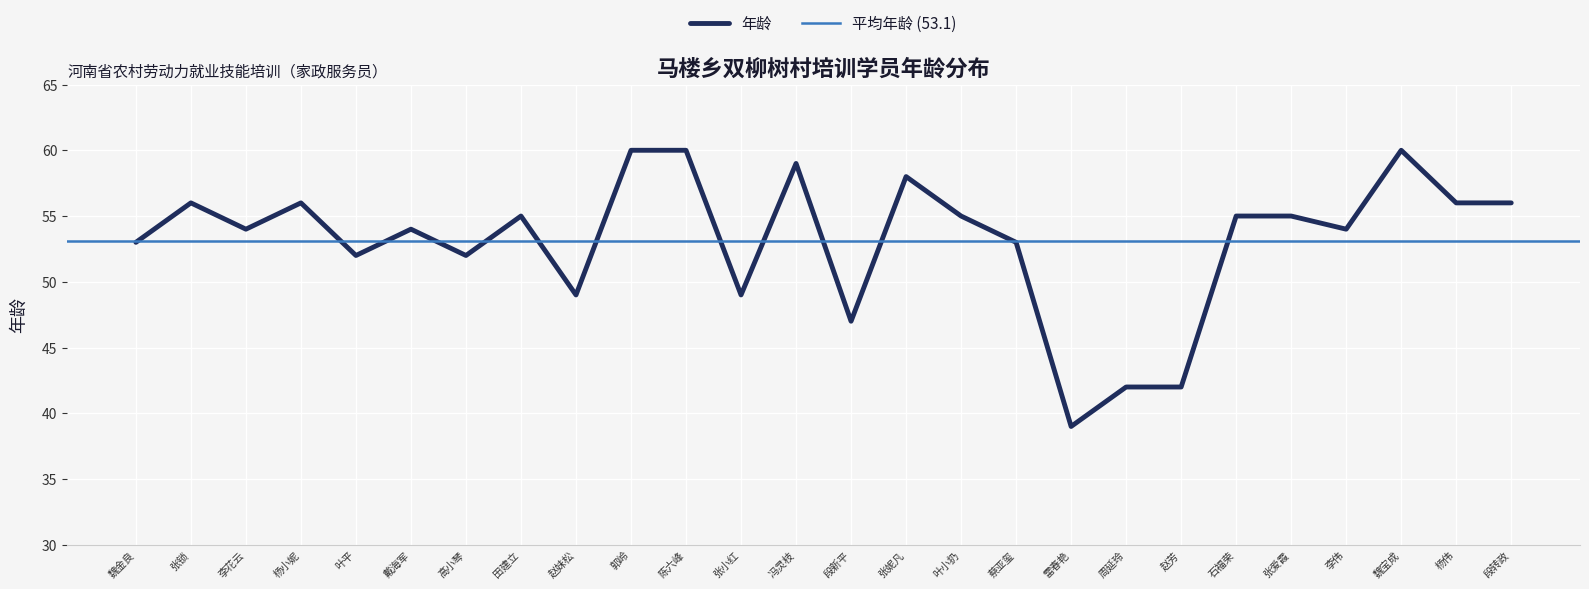

How many values are below 55?

13